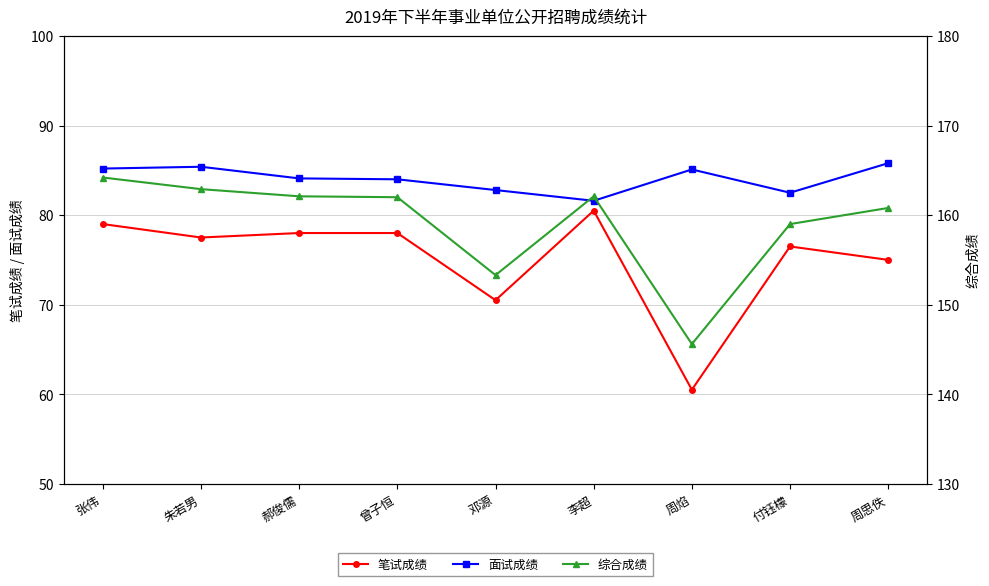

How many distinct data groups are displayed?

3